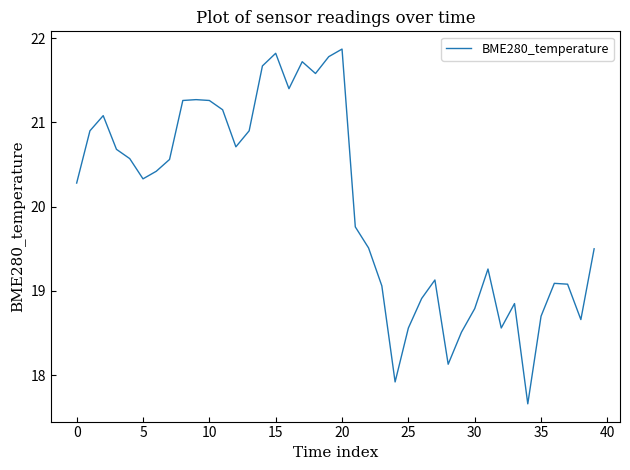

What is the greatest value displayed?

21.9